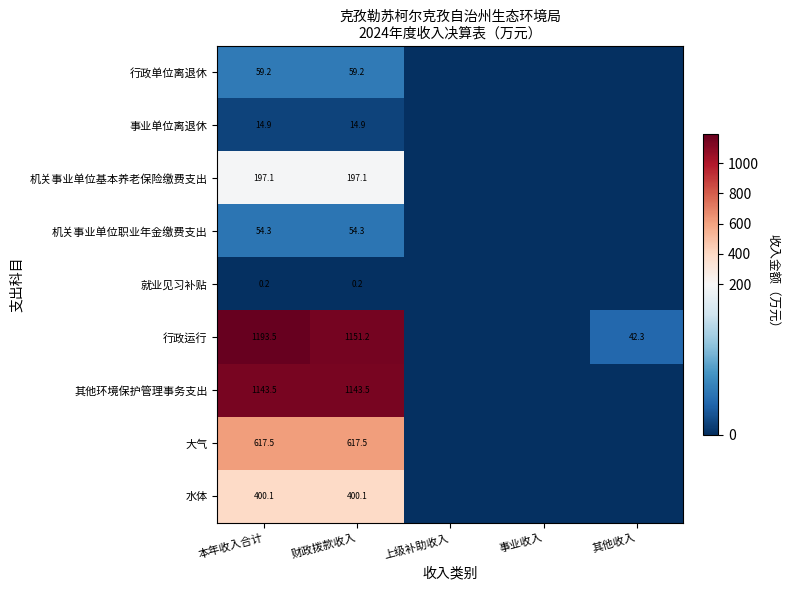

What is the sum of the 机关事业单位基本养老保险缴费支出 values at 本年收入合计 and 财政拨款收入?

394.2